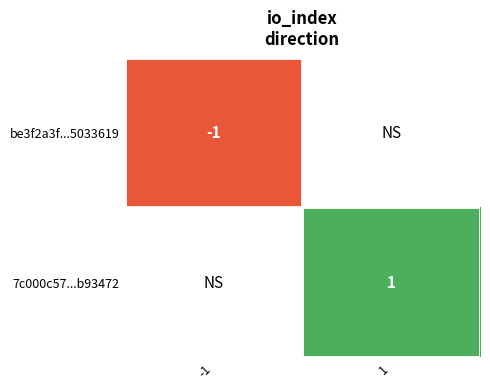

The 7c000c57...b93472 series shows 1 at 1. True or false?

True